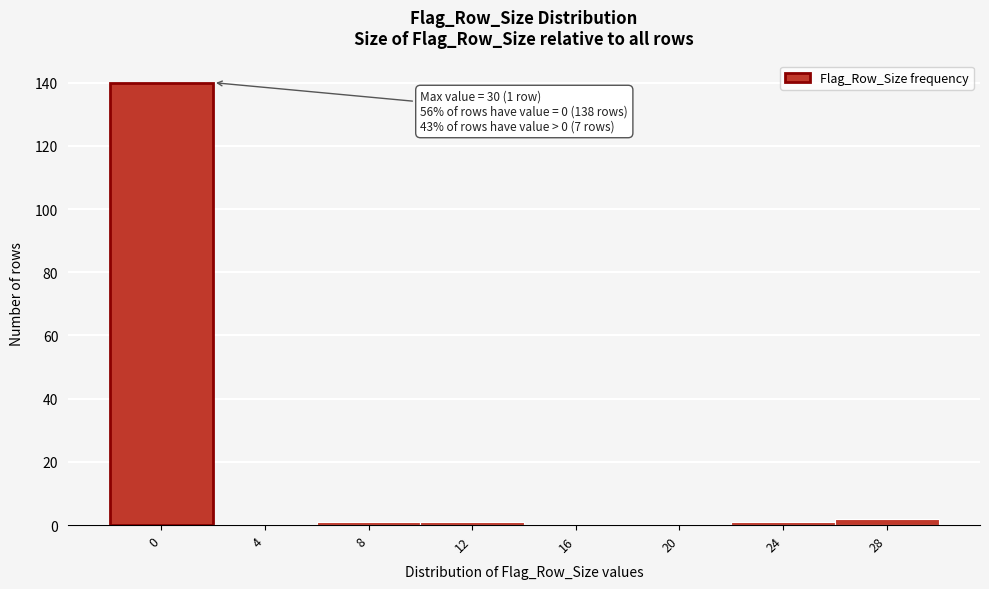

What is the maximum value shown in the chart?

140